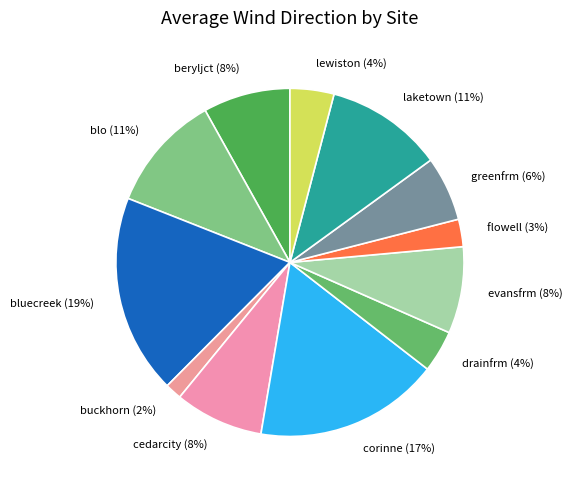

The blo slice represents 1% of the pie. True or false?

False